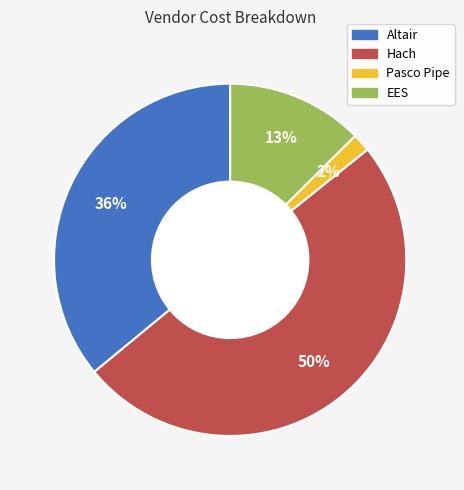

To the nearest percent, what is the difference between the largest and smallest slice percentages?

48%